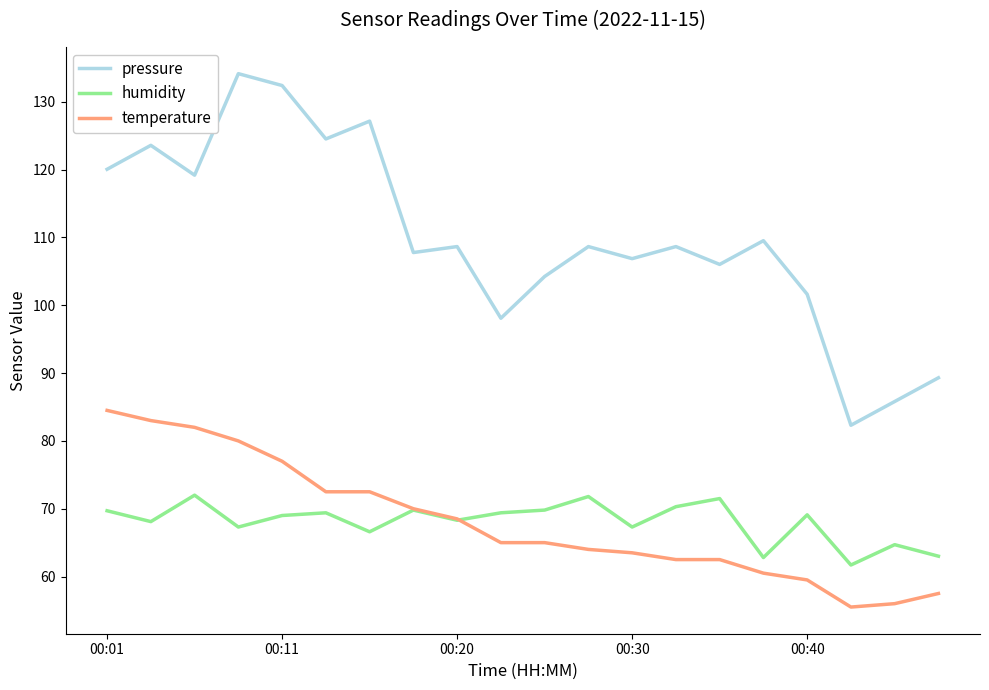

What is the minimum value for pressure?

82.3